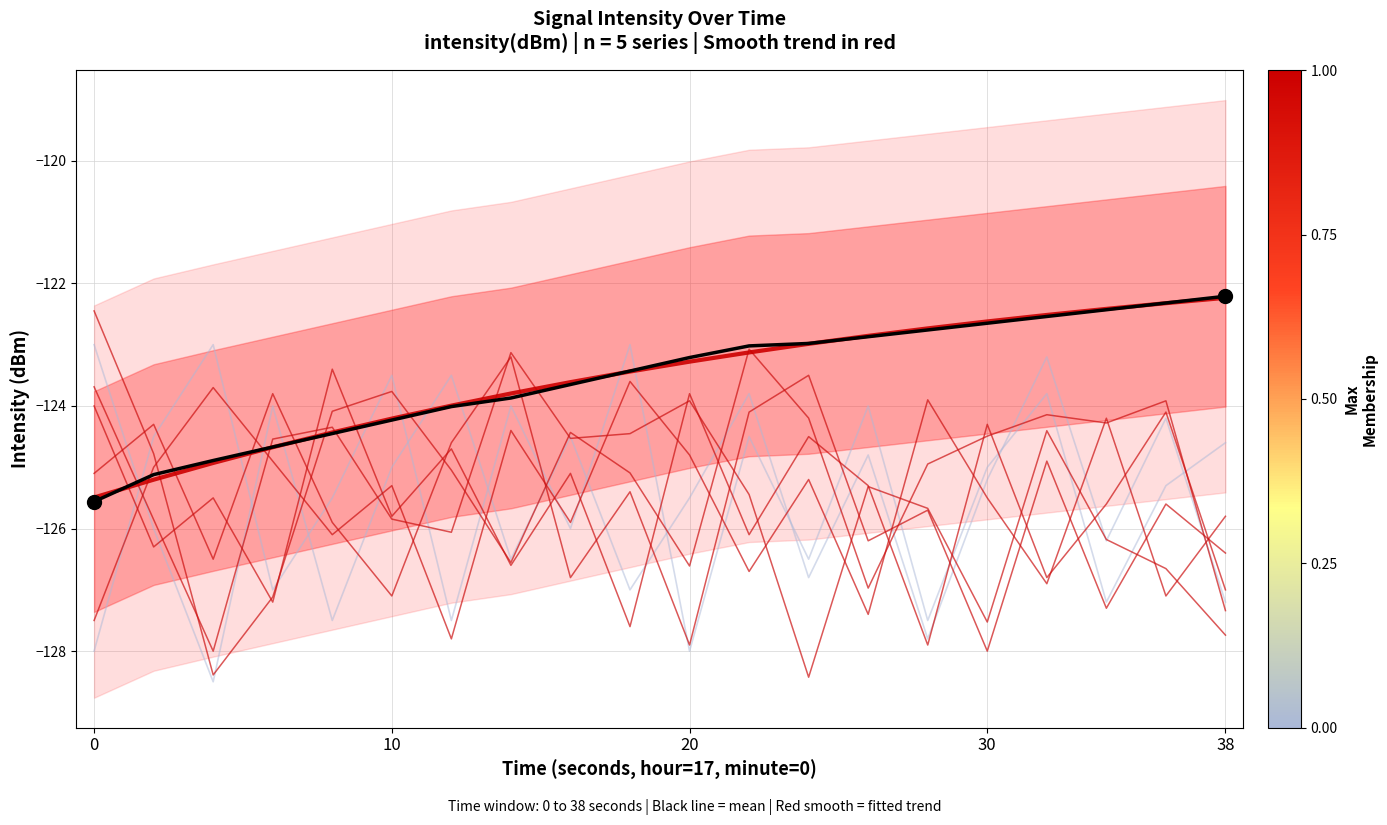

How many intersections are there between Mean intensity and Smooth trend (red)?

5